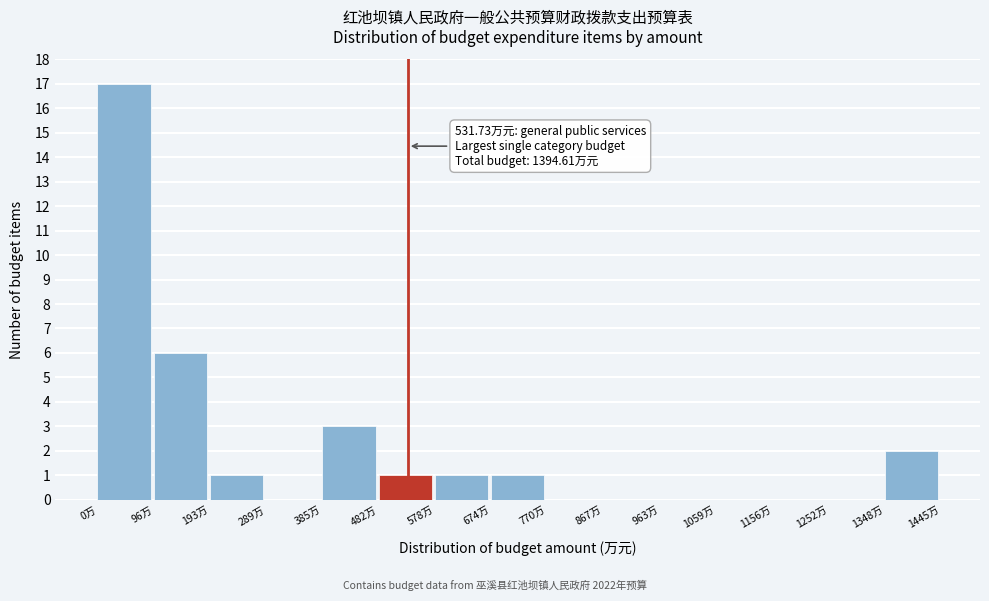

Over which range of the x-axis is the bar tallest?

0 to 100